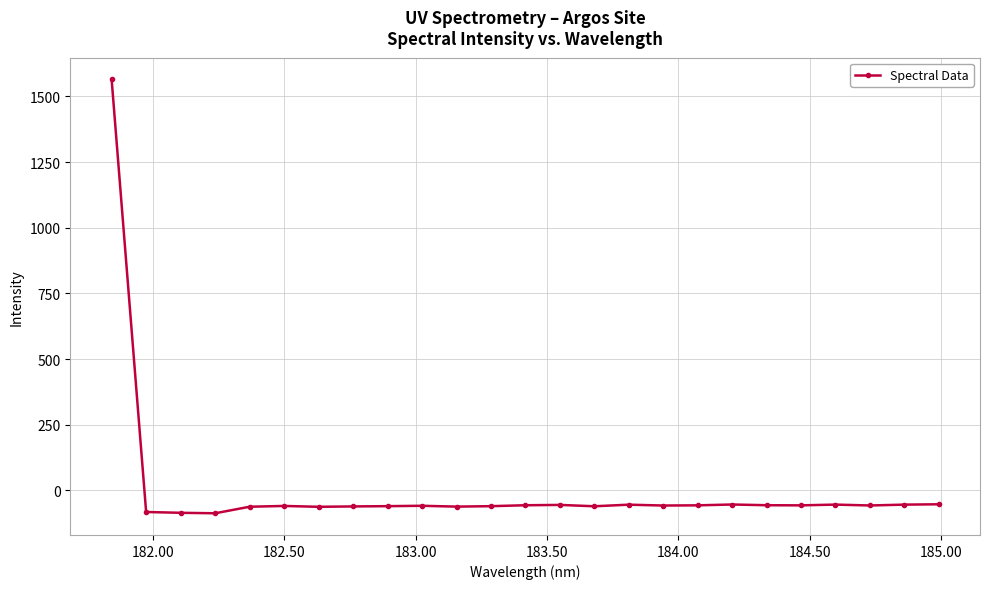

What is the minimum value shown in the chart?

-87.7